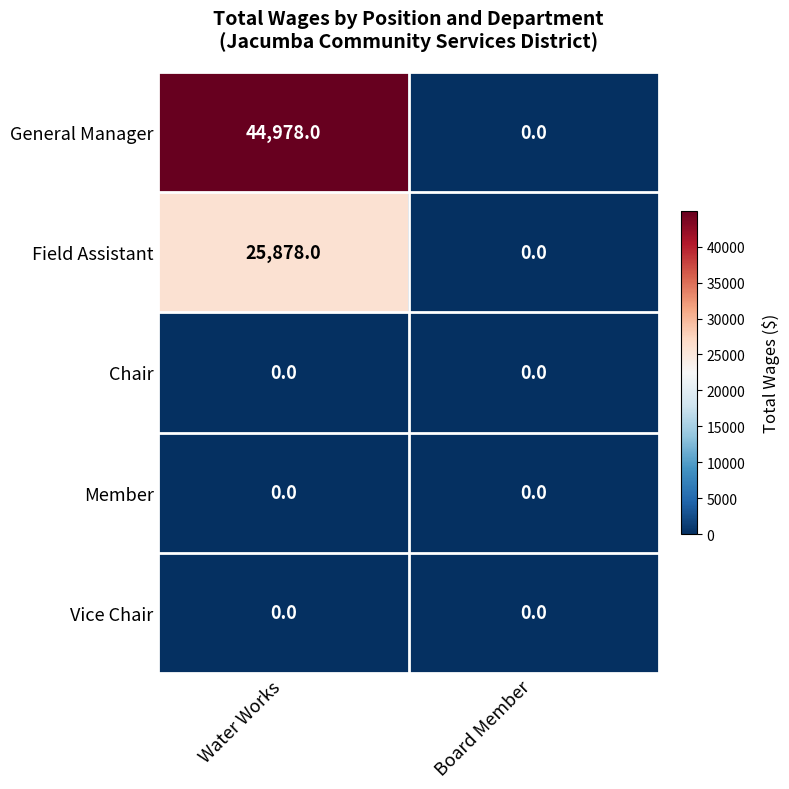

What is the difference between the maximum and minimum values in the General Manager series?

44978